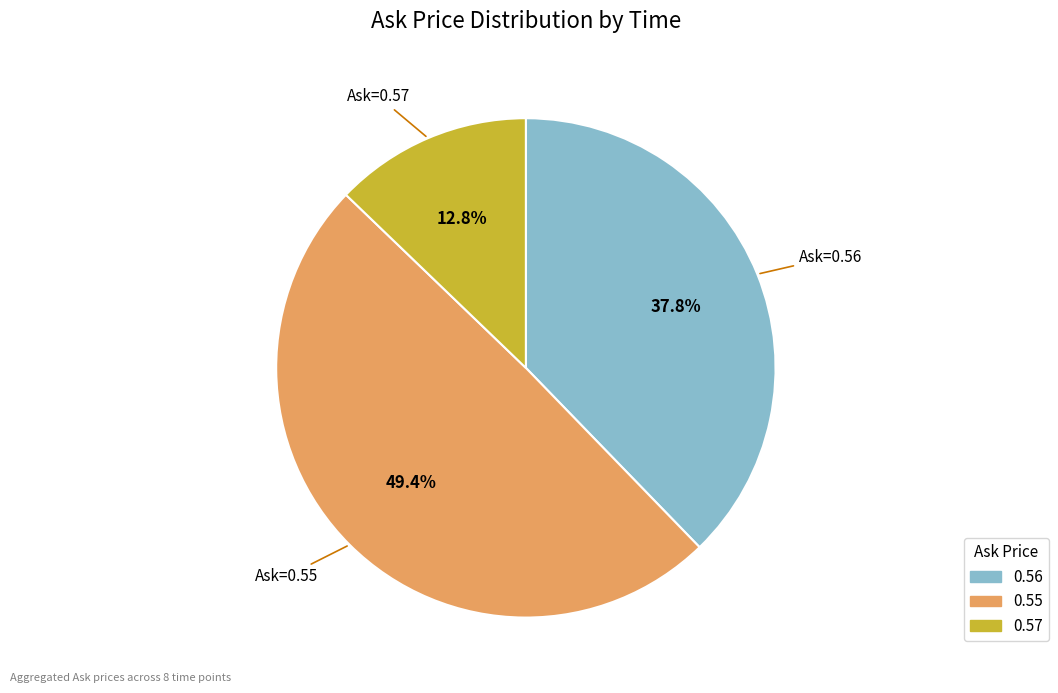

Does any single category account for the majority?

No